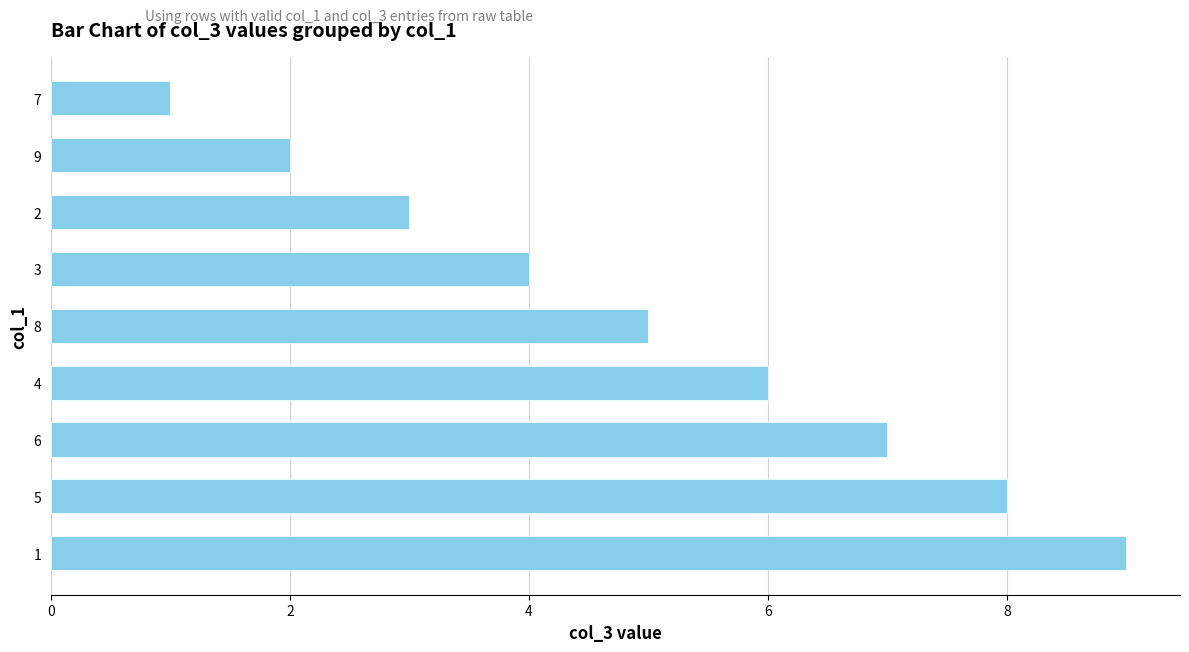

Approximately how many times larger is the value at 4 compared to 6?

0.9